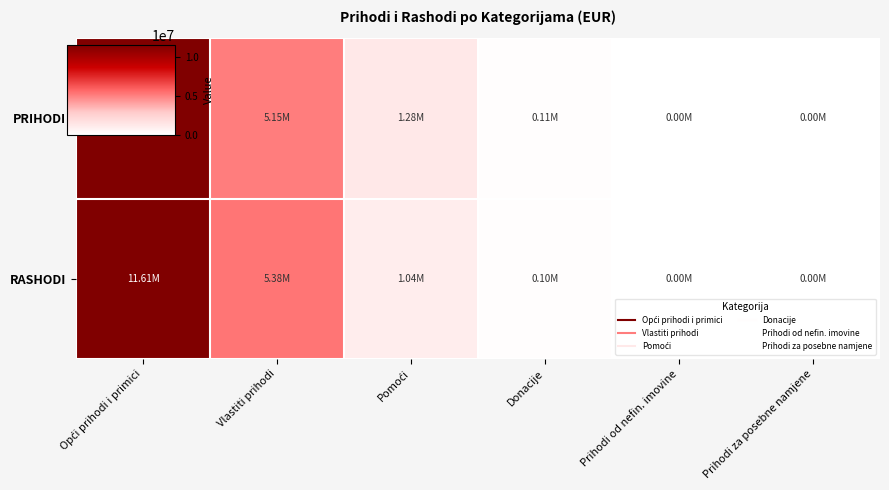

What is the spread (max minus min) of values at Opći prihodi i primici?

7173.3